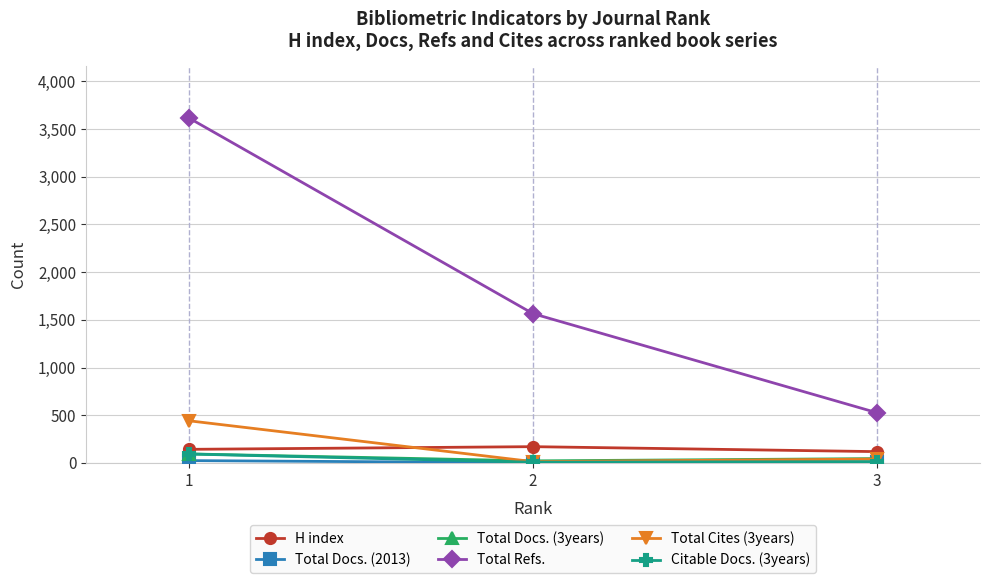

Which series has the largest range (max minus min)?

Total Refs.